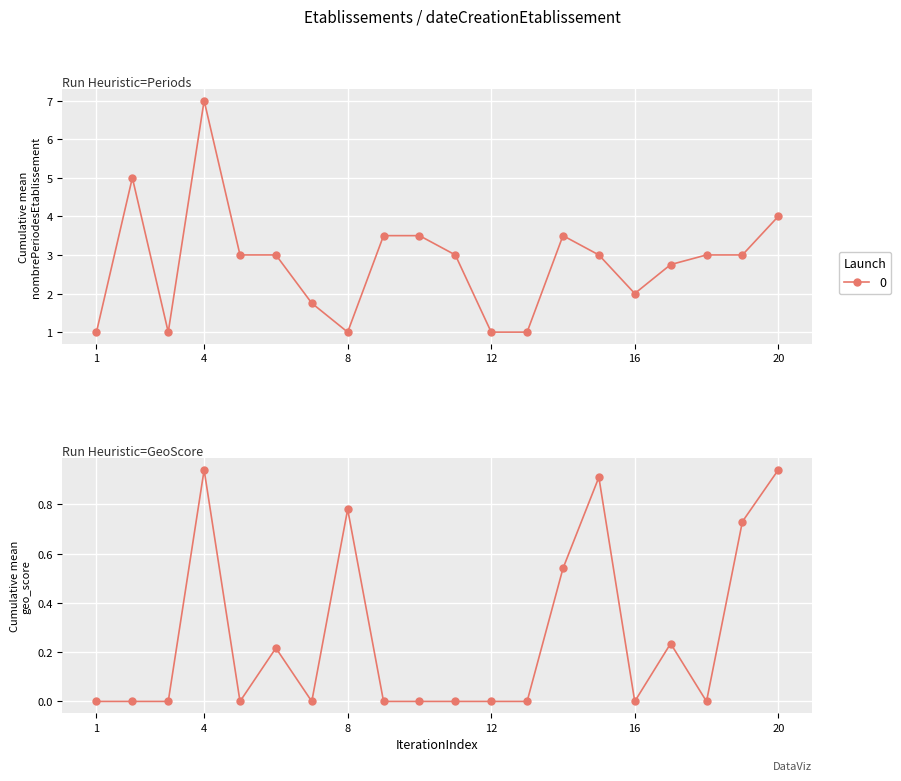

What is the average value of the nombrePeriodesEtablissement series?

2.8